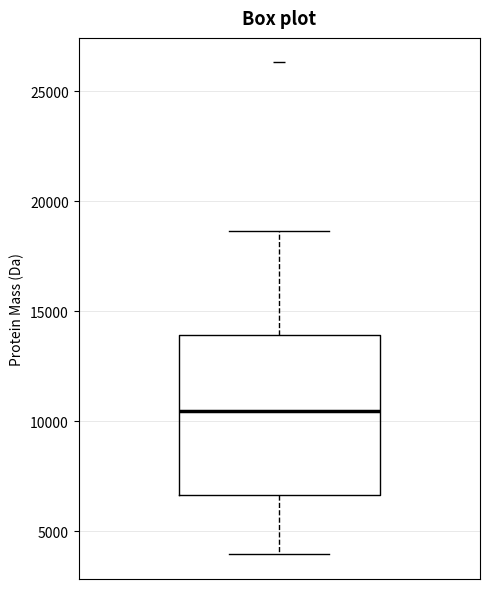

Transcribe this box plot: give where the median line is, the range the box spans, and where the two whiskers end, as read against the y-axis. The values are not printed on the chart, so give them approximately, as read against the axis.

median 10500, box 6500 to 14000, whiskers 4000 to 18500